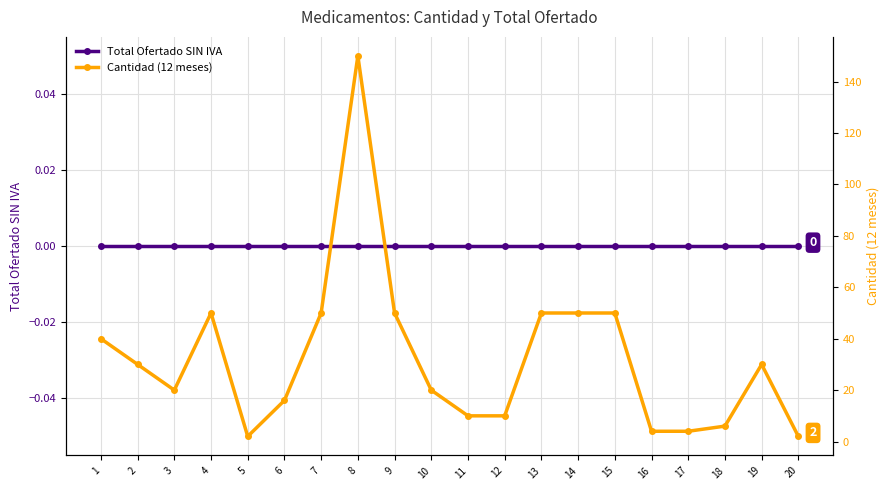

List the series in order of their overall mean, highest first.

Cantidad (12 meses), Total Ofertado SIN IVA